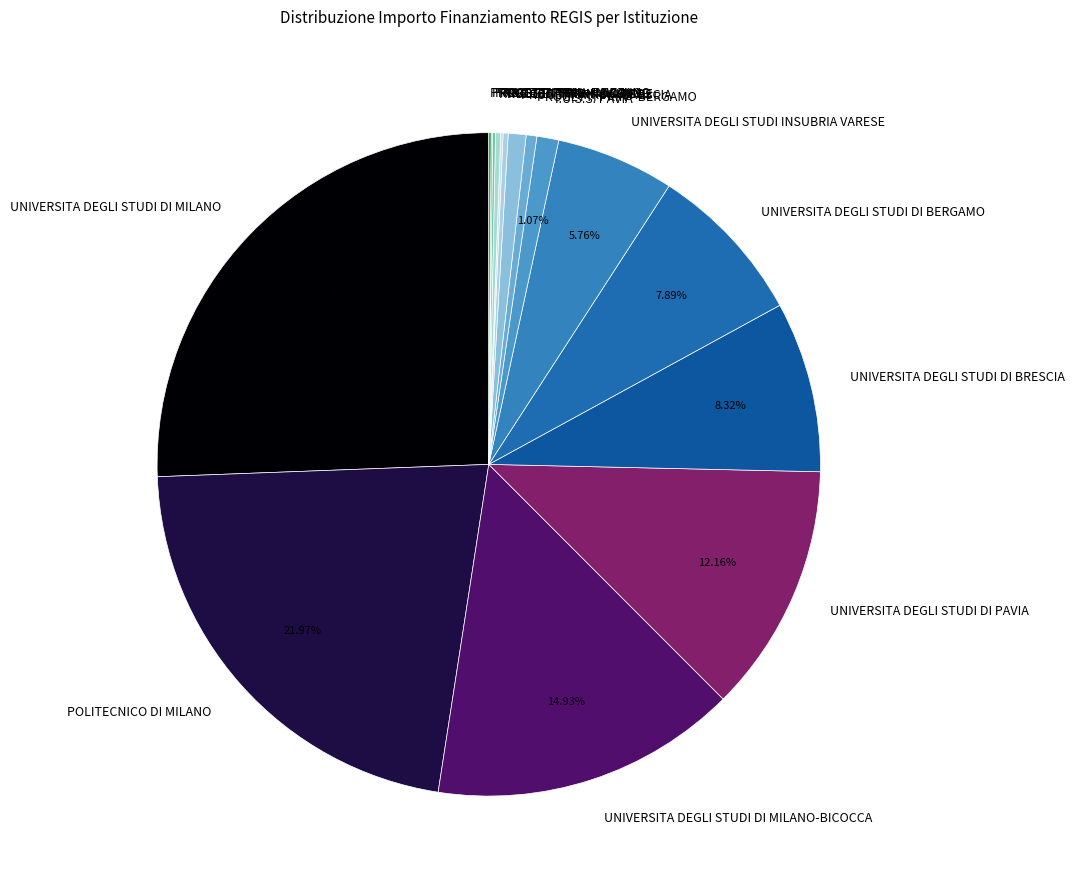

Is the sum of I.U.S.S. PAVIA and UNIVERSITA DEGLI STUDI DI PAVIA greater than half?

No